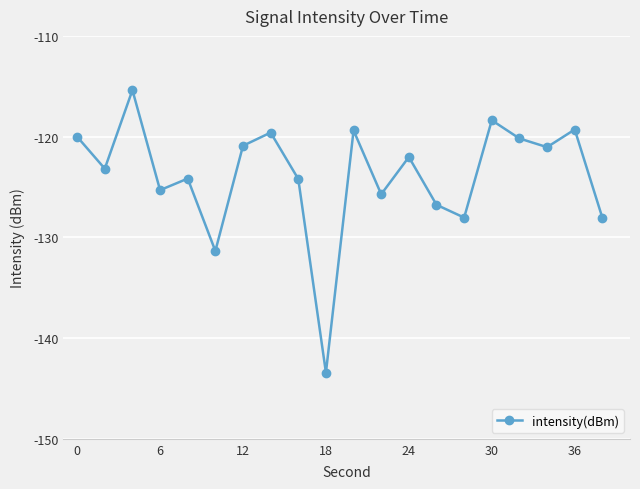

What is the value of the 16th point from the left?

-118.4